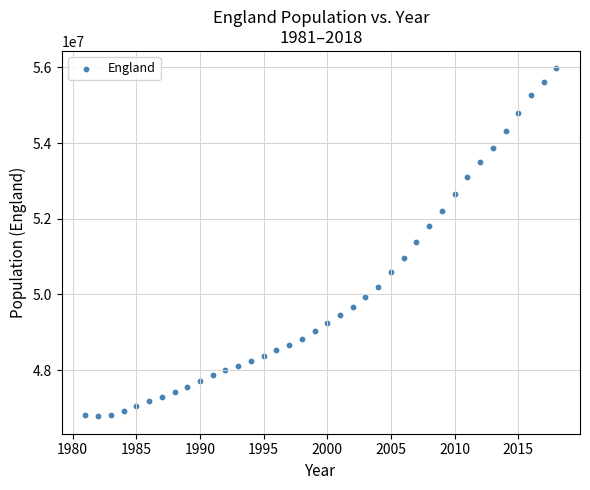

What is the range of Y values (max minus min)?

9199900